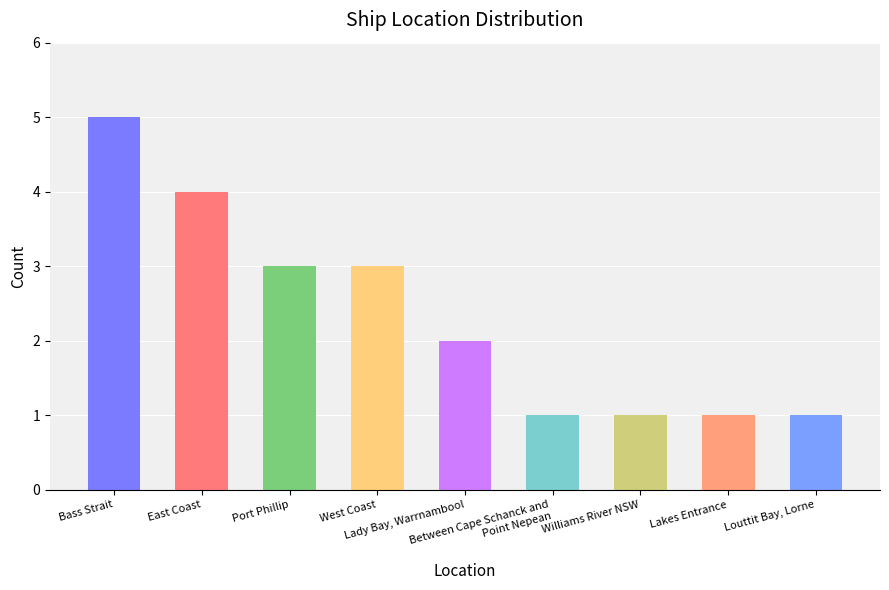

What is the difference between the maximum and minimum values?

4